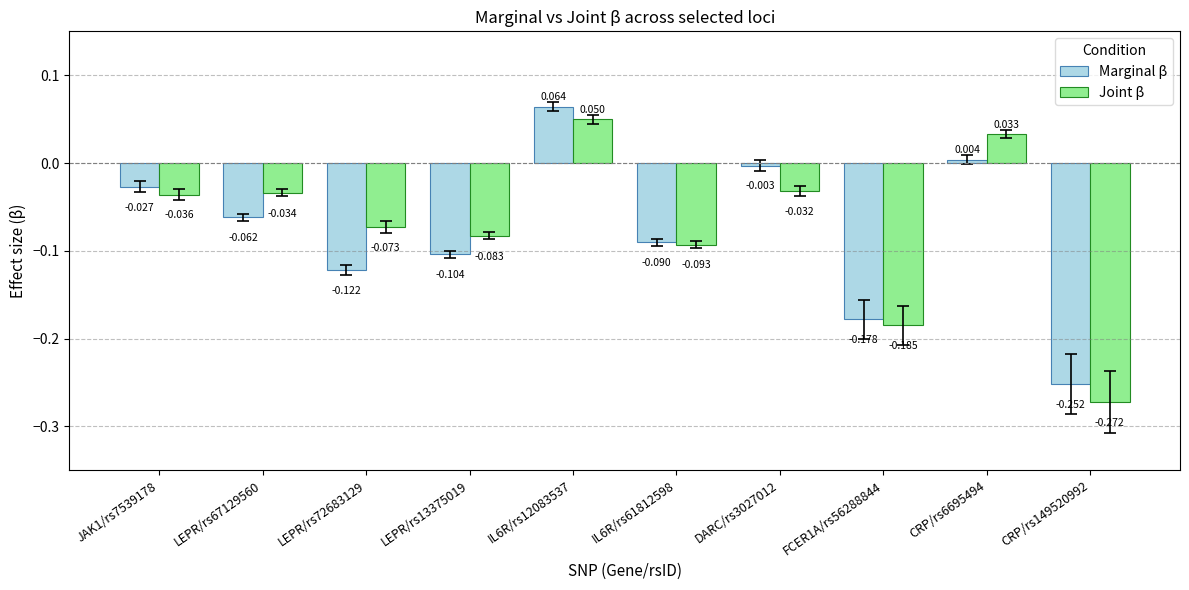

At which category is the sum across all series the highest?

IL6R/rs12083537